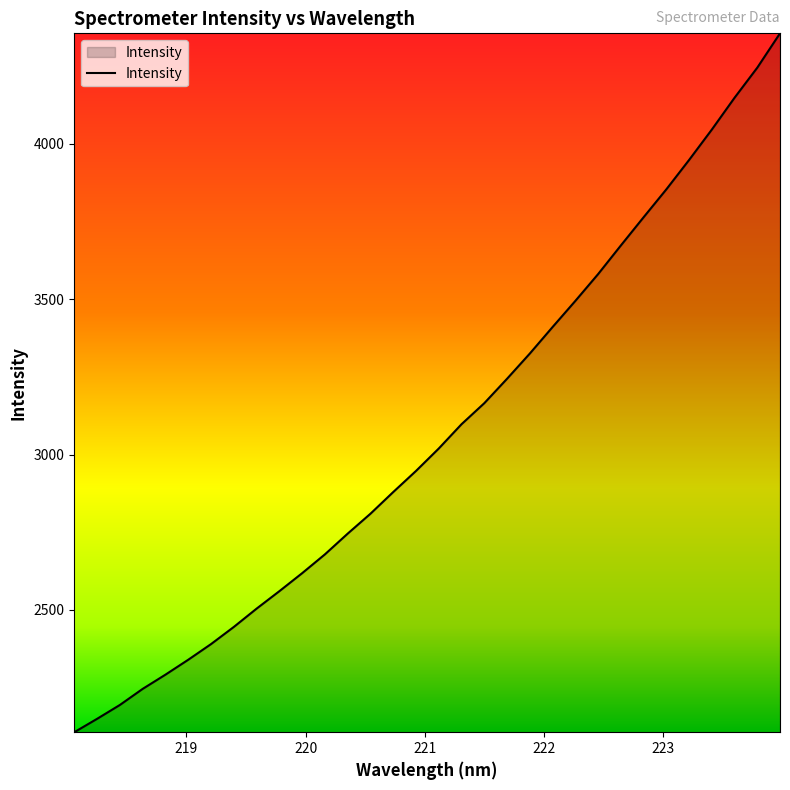

What is the maximum value shown in the chart?

4356.3